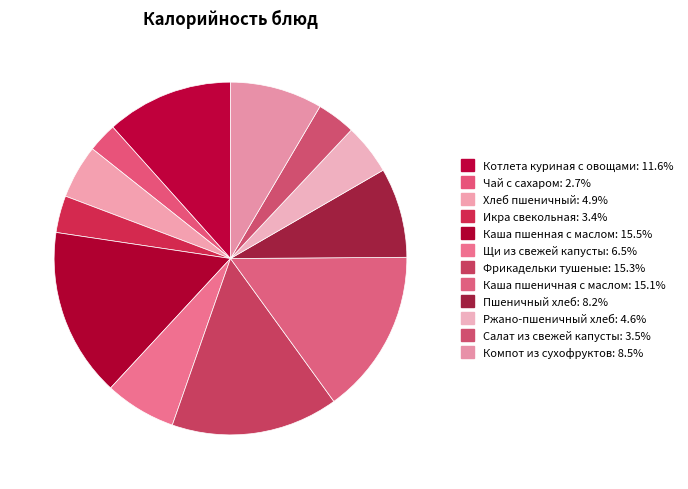

Count the number of slices in the pie.

12